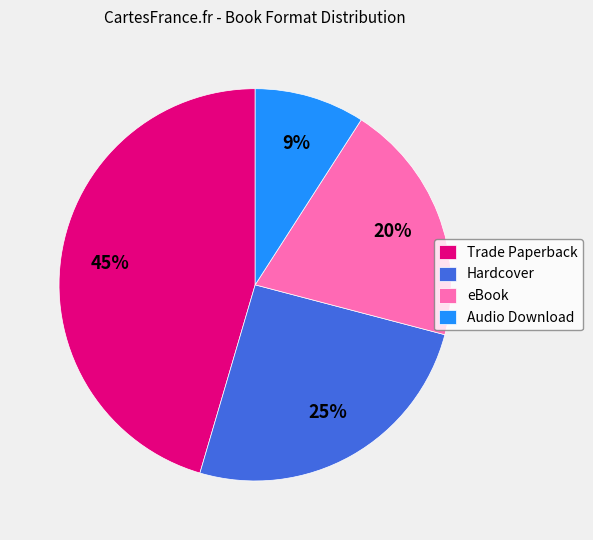

To the nearest percent, what percentage of the pie is Hardcover?

25%